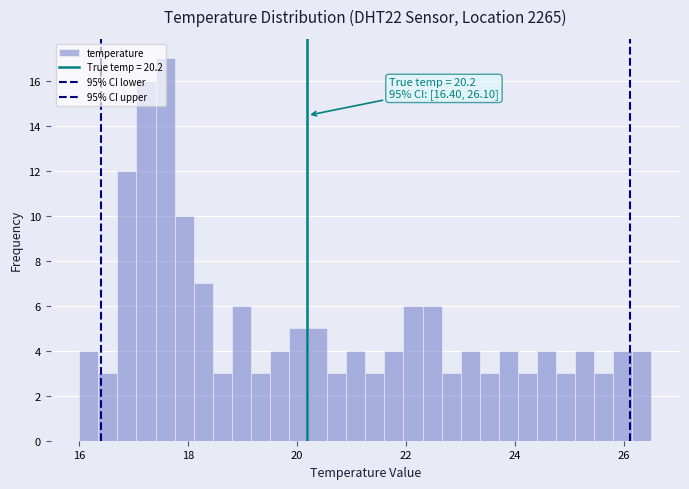

Around what value on the x-axis is the tallest bar? Give the approximate position of its centre, as read against the axis.

17.6